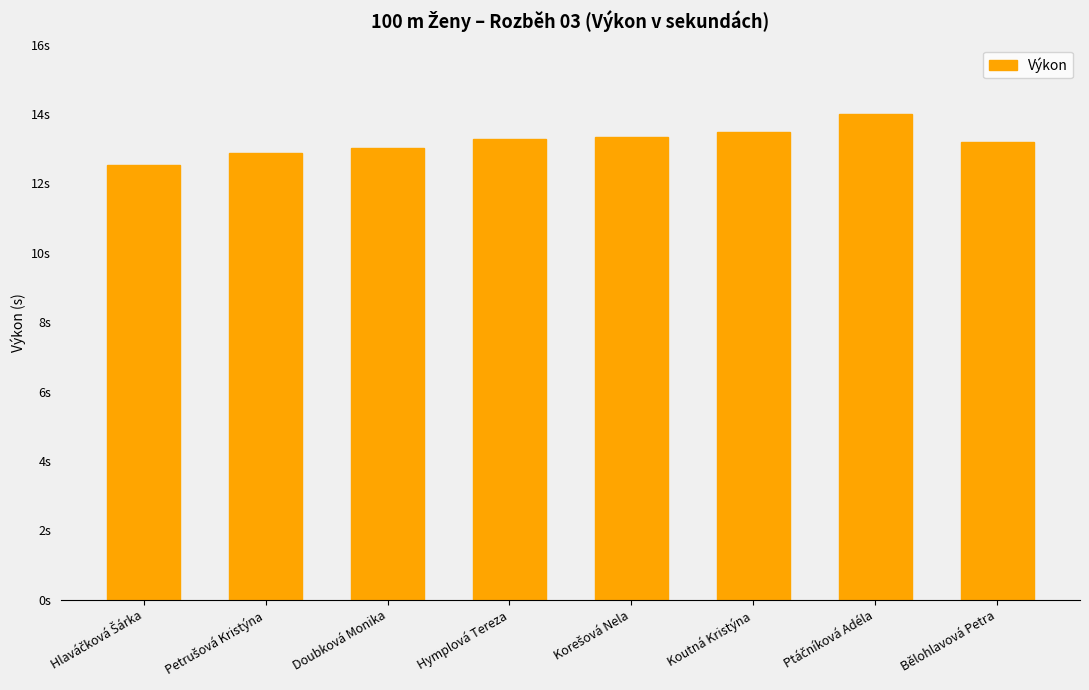

What is the difference between the maximum and second lowest values?

1.1